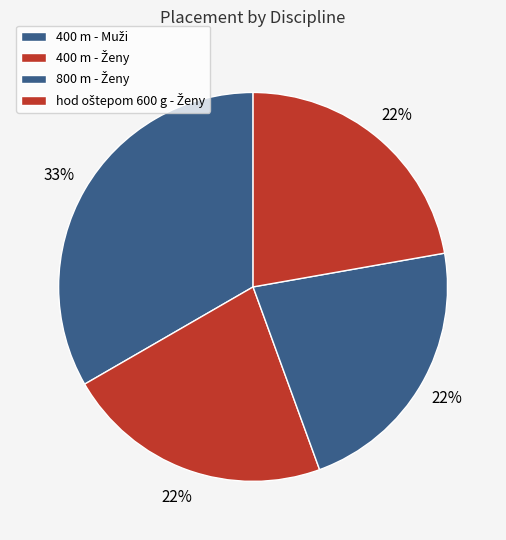

How many slices are in this pie chart?

4